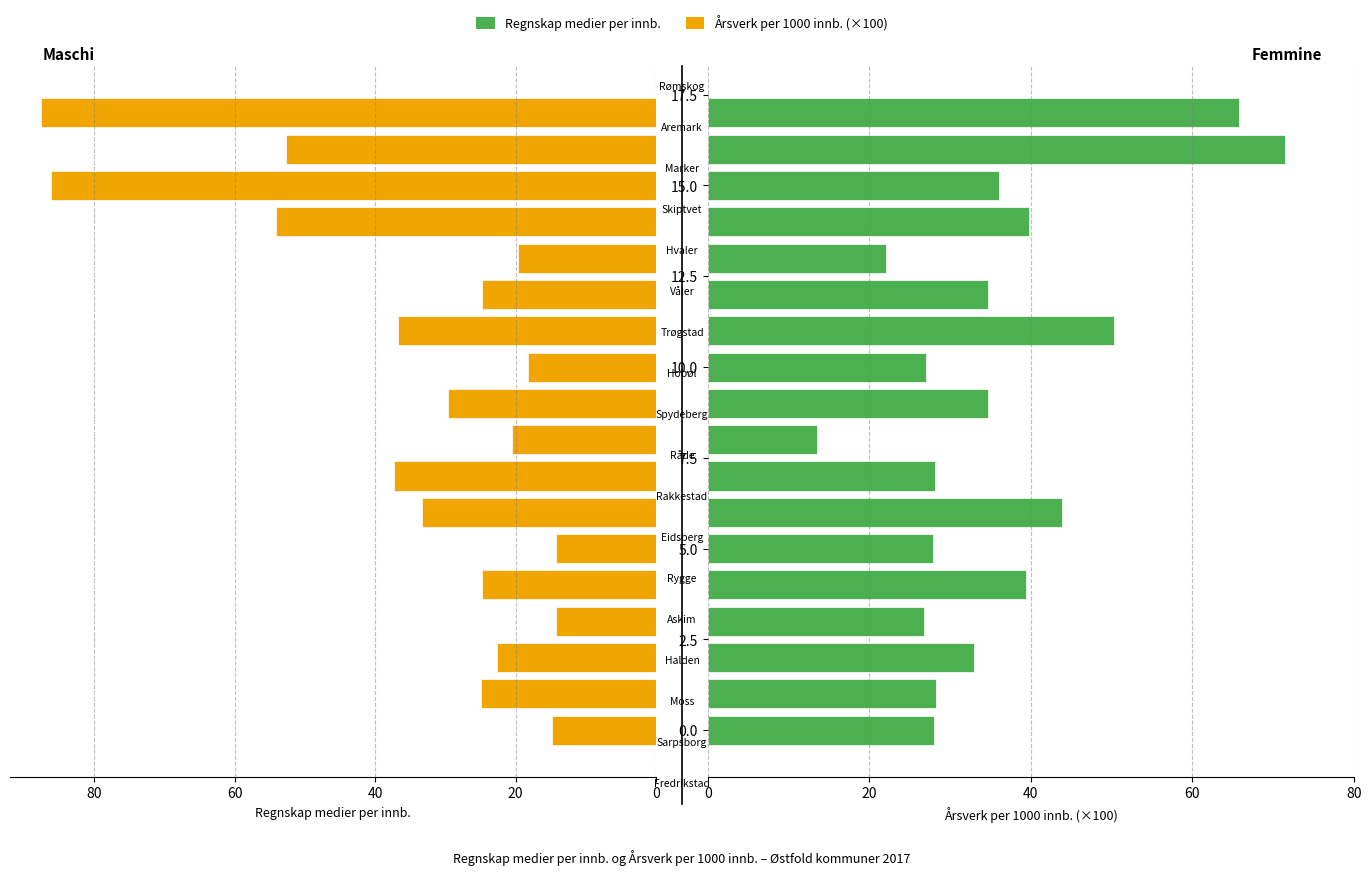

Which series changed the most between 12 and 16?

Årsverk per 1000 innb.